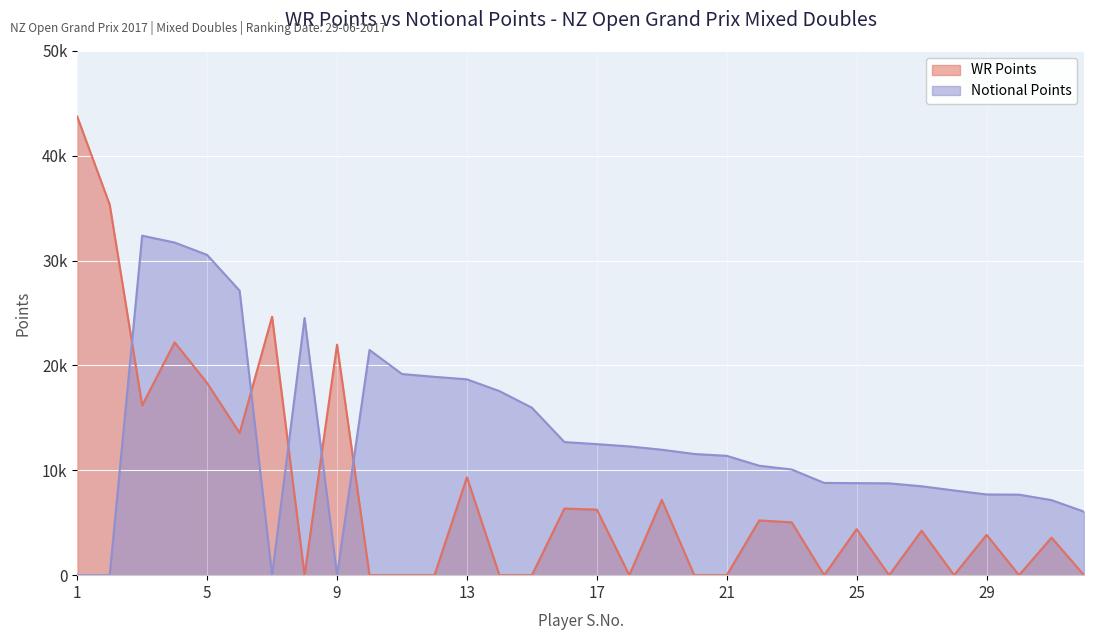

What is the value of the Notional Points point at the 15th from the left?

15973